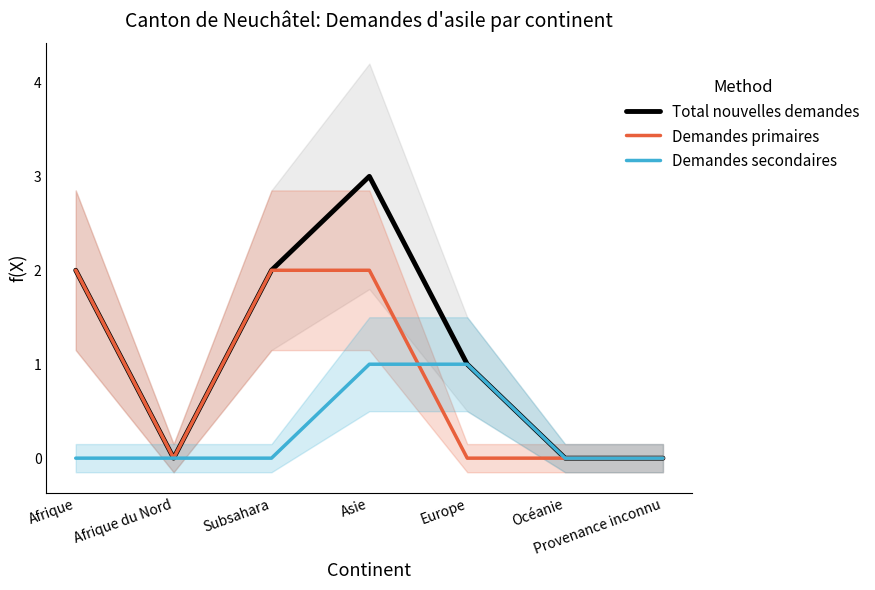

Rank the series at Océanie from lowest to highest value.

Total nouvelles demandes, Demandes primaires, Demandes secondaires